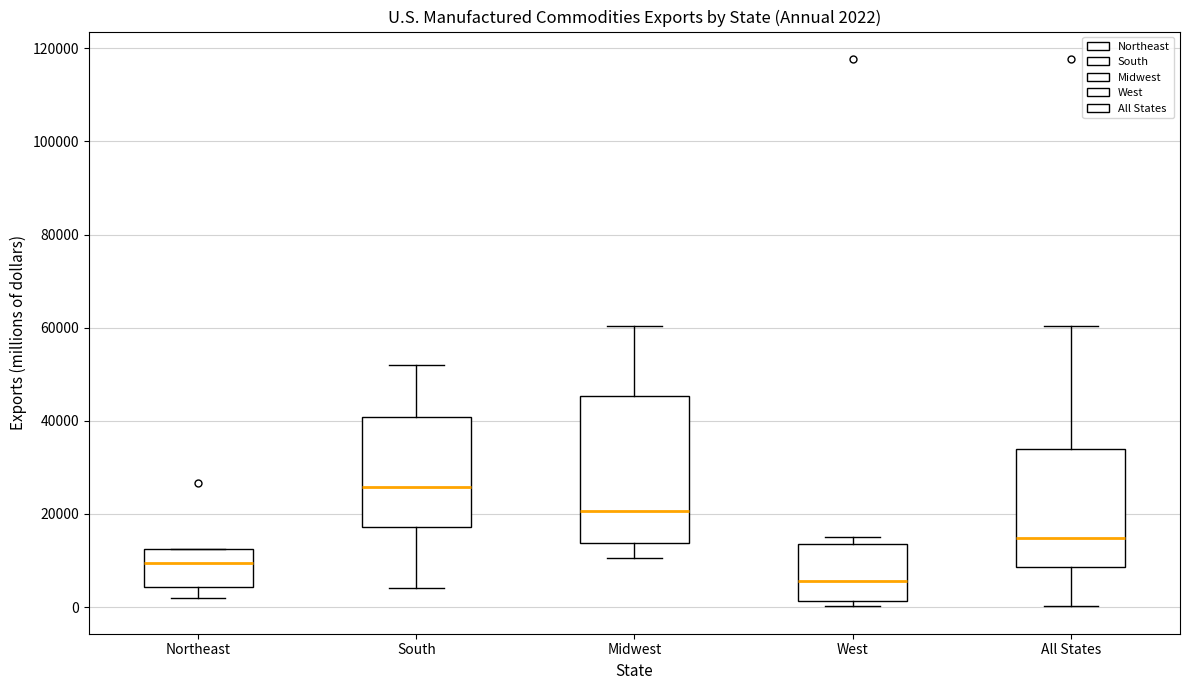

Comparing the boxes themselves (not the whiskers), which one is the tallest?

Midwest